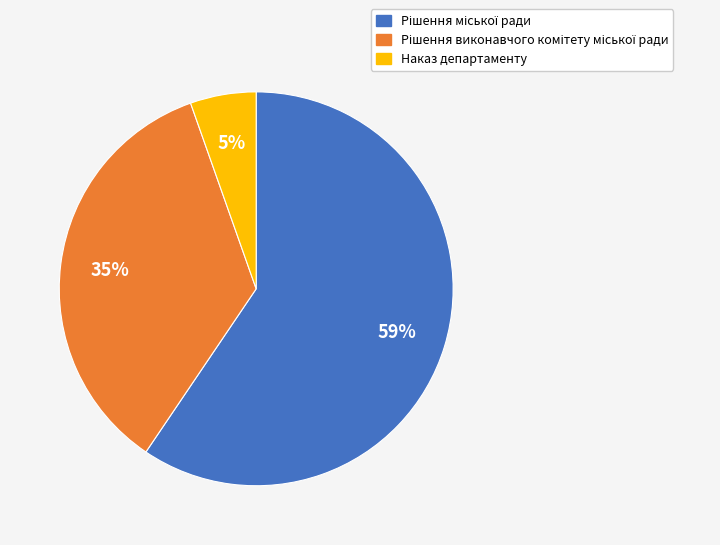

How many segments does this pie chart have?

3